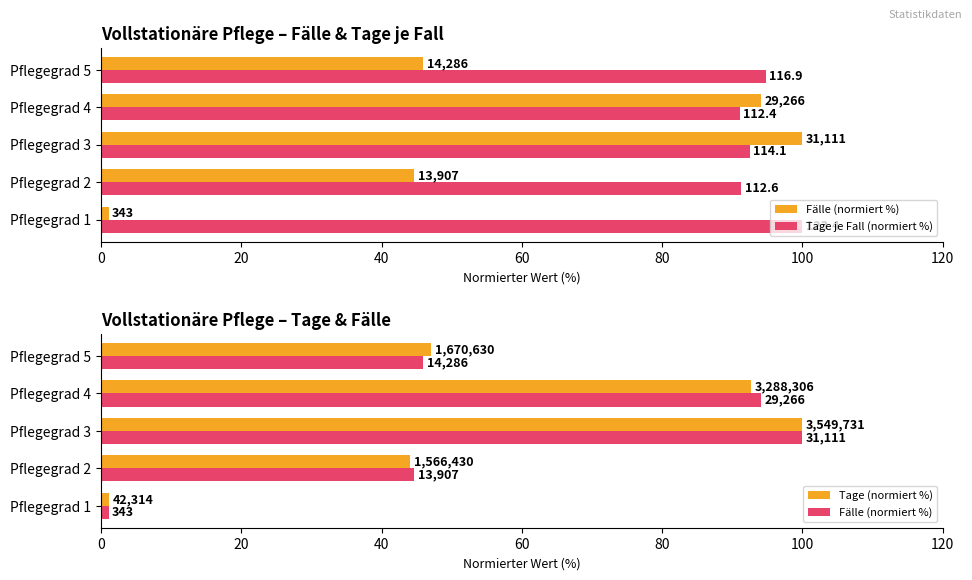

At Pflegegrad 1, list the series in order from smallest to largest.

Fälle (normiert %), Tage (normiert %), Tage je Fall (normiert %)